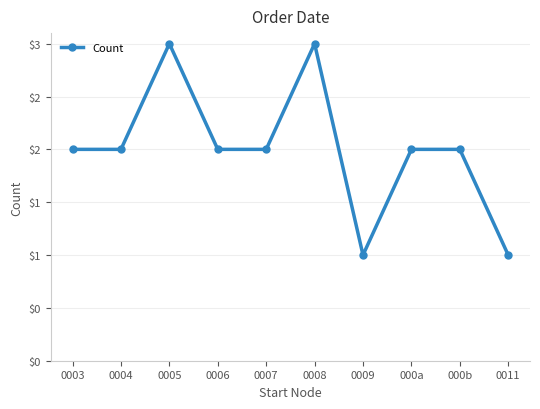

What is the greatest value displayed?

3